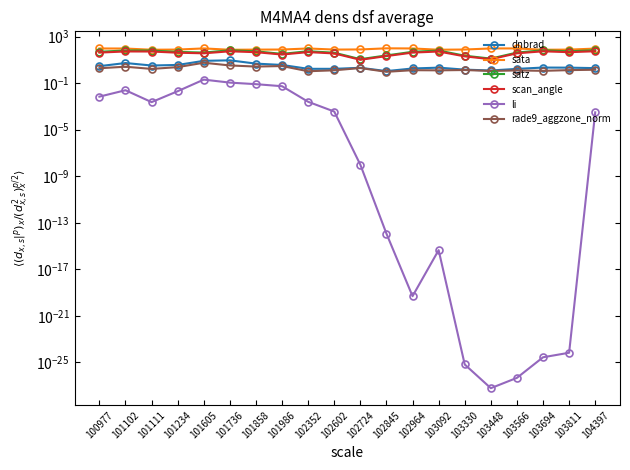

Rank the series by their maximum value, from lowest to highest.

li, rade9_aggzone_norm, dnbrad, scan_angle, satz, sata